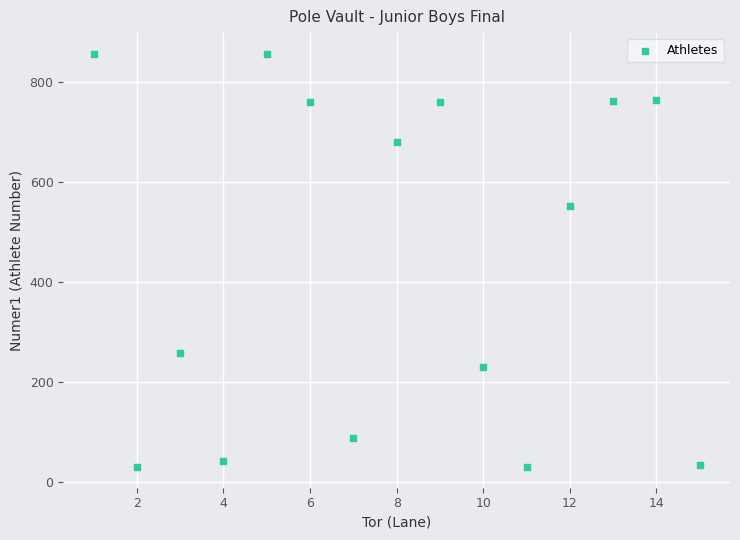

What Y value in the scatter plot is closest to 442?

552